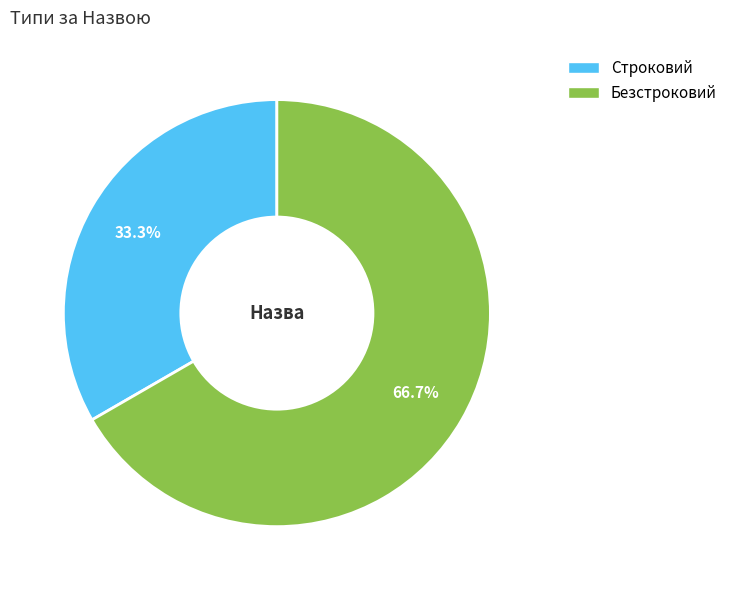

What is the ratio of the value at Строковий to the value at Безстроковий?

0.5